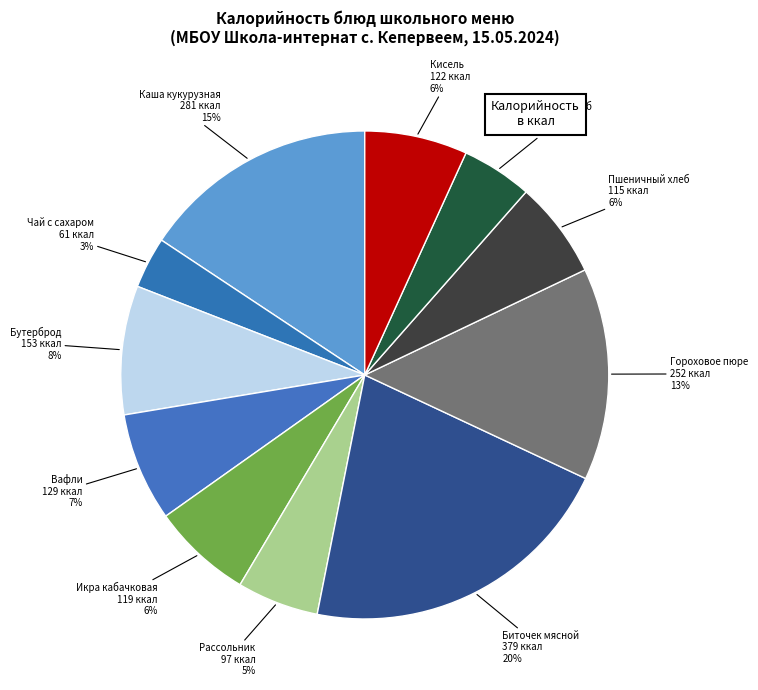

To the nearest percent, what portion does Биточек мясной из оленины с соусом represent?

21%